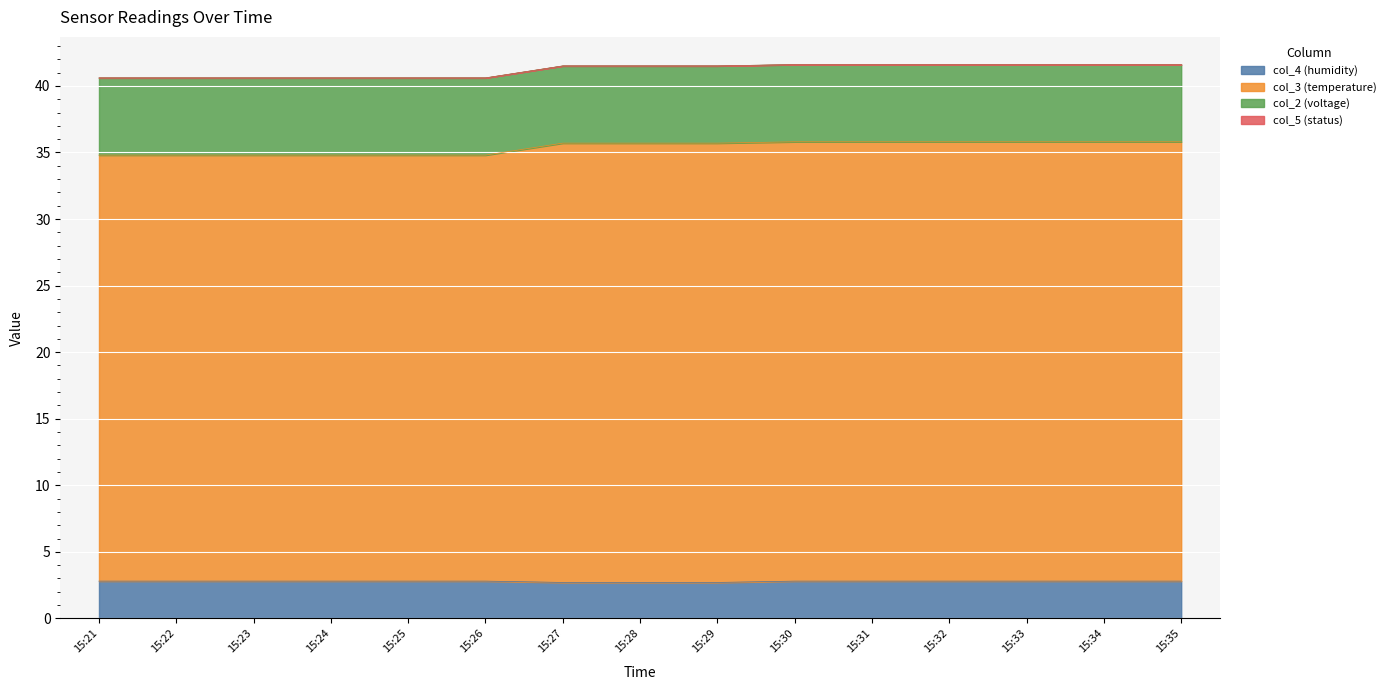

What is the highest value of the col_4 (humidity) series?

2.8